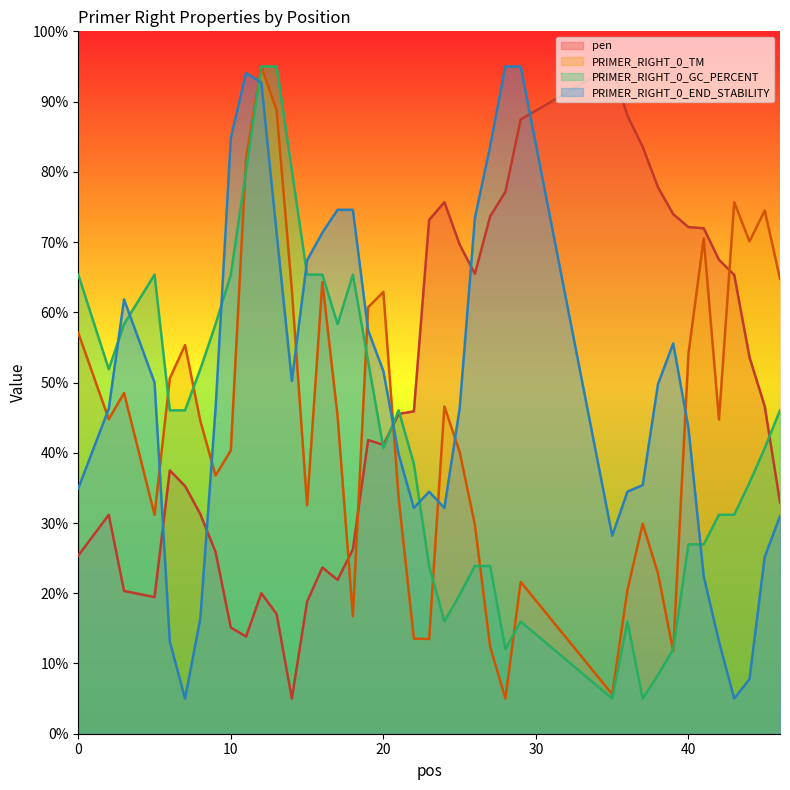

What is the difference between the second highest and second lowest values in the PRIMER_RIGHT_0_END_STABILITY series?

90.0